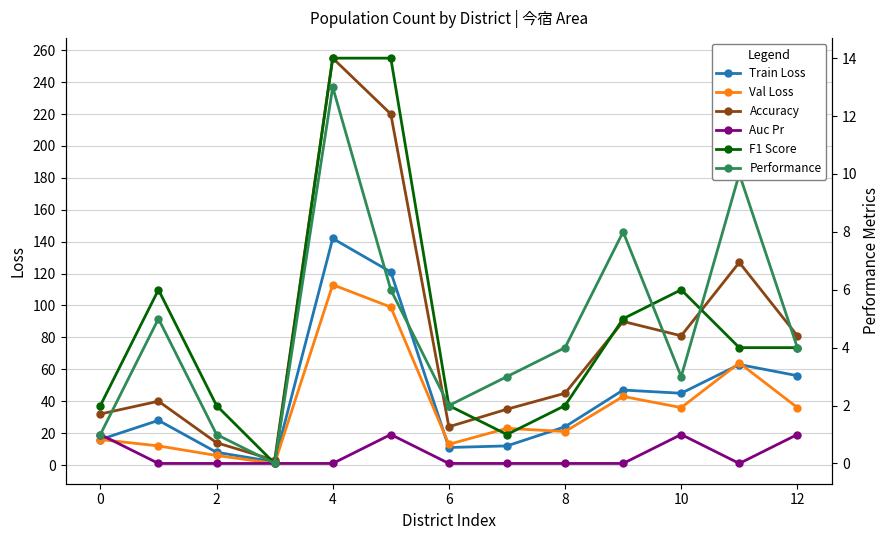

Is this an area chart (filled region under the line)?

No